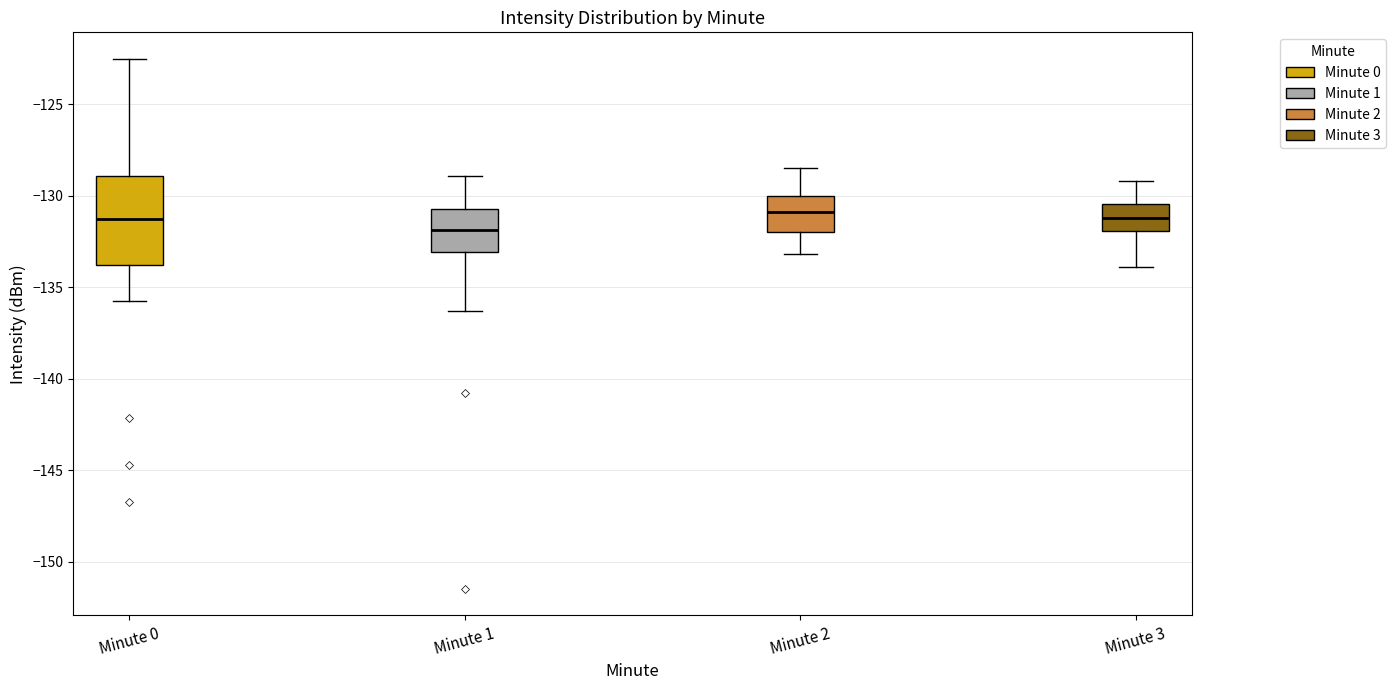

Reading left to right, read every box against the y-axis: the position of its median line, the range the box covers, and the ends of its whiskers. The values are not printed on the chart, so give them approximately, as read against the axis.

Minute 0: median -131.5, box -134.0 to -129.0, whiskers -136.0 to -122.5
Minute 1: median -132.0, box -133.0 to -130.5, whiskers -136.5 to -129.0
Minute 2: median -131.0, box -132.0 to -130.0, whiskers -133.0 to -128.5
Minute 3: median -131.0, box -132.0 to -130.5, whiskers -134.0 to -129.0